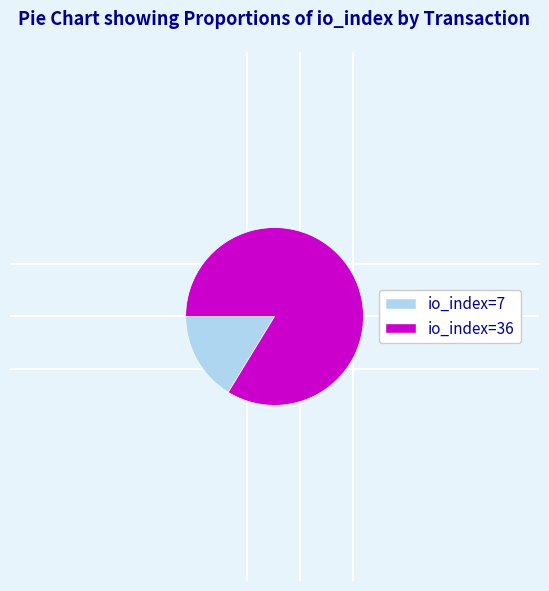

What is the majority slice?

io_index=36